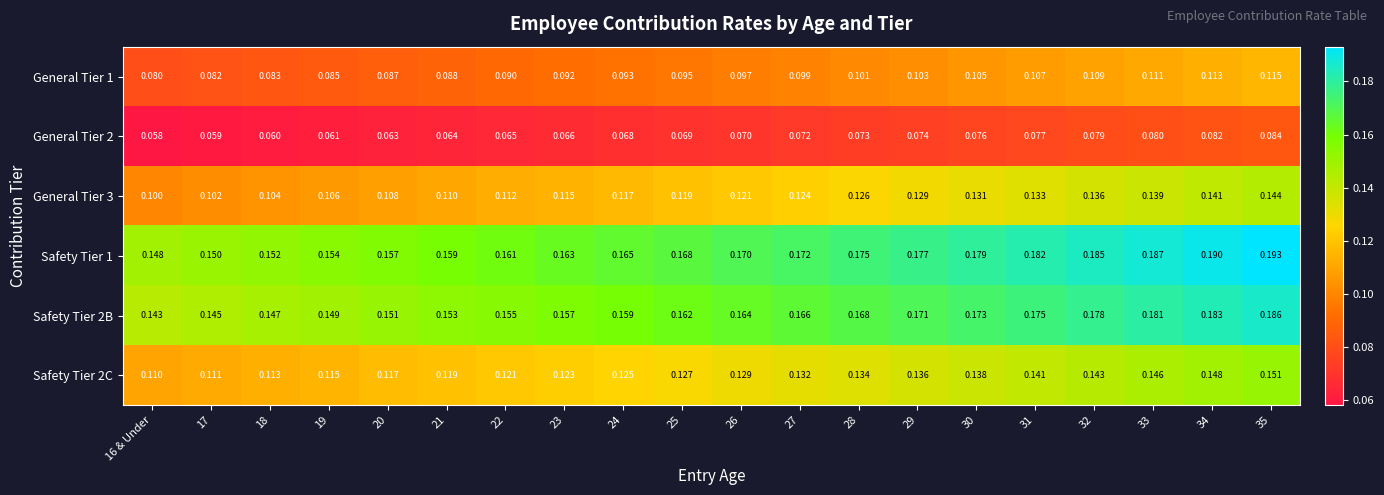

Rank the series by their maximum value, from highest to lowest.

Safety Tier 1, Safety Tier 2B, Safety Tier 2C, General Tier 3, General Tier 1, General Tier 2